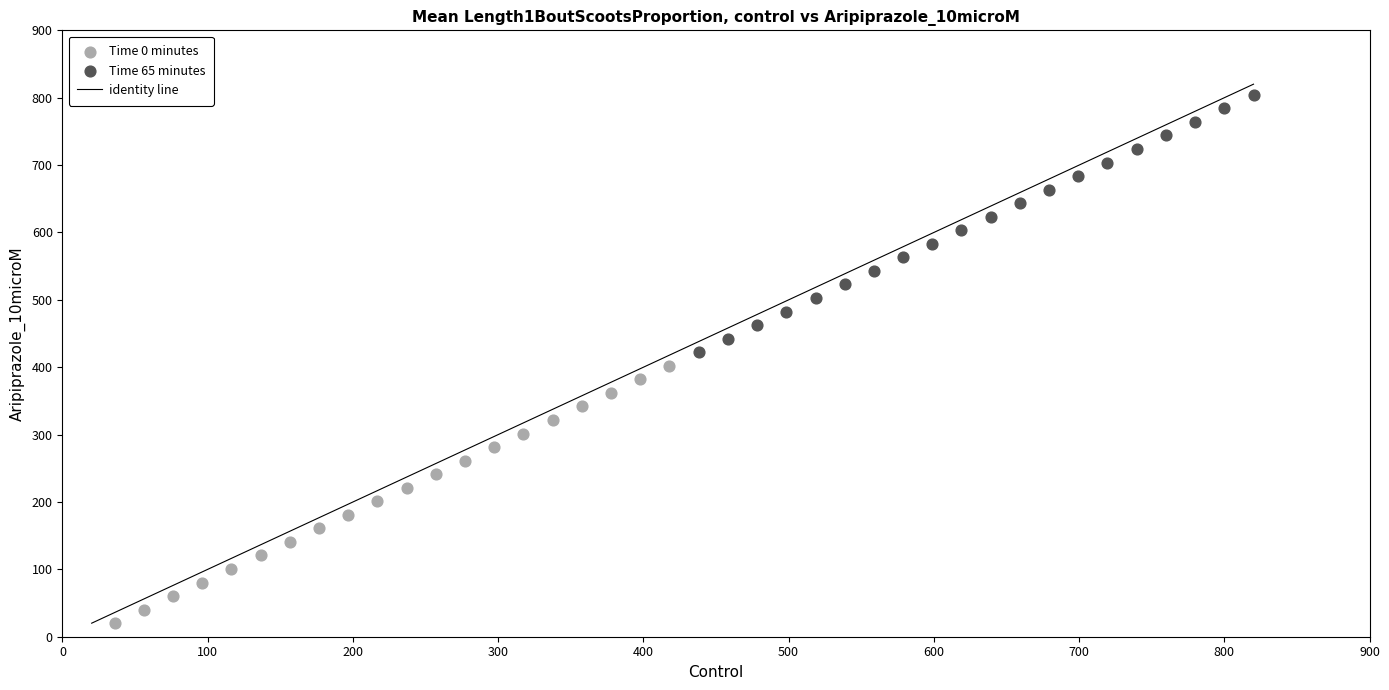

Which series reaches the maximum Y coordinate?

Time 65 minutes